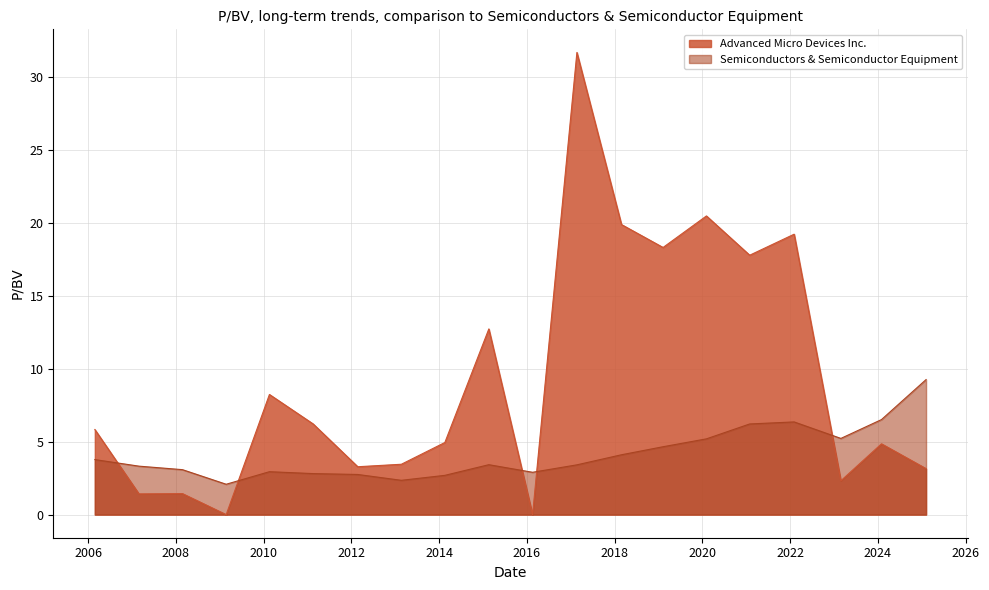

How many lines are shown in the chart?

2